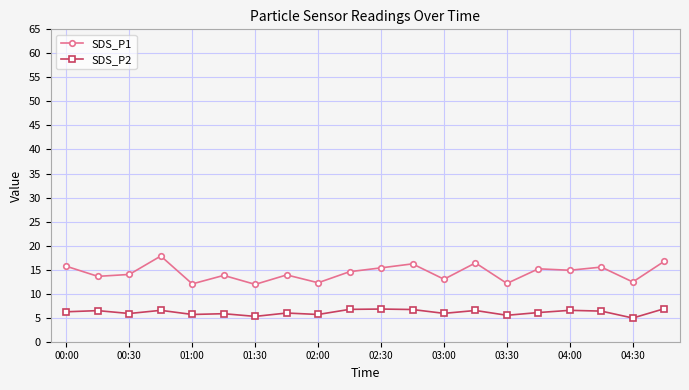

Which series has the widest spread of values?

SDS_P1